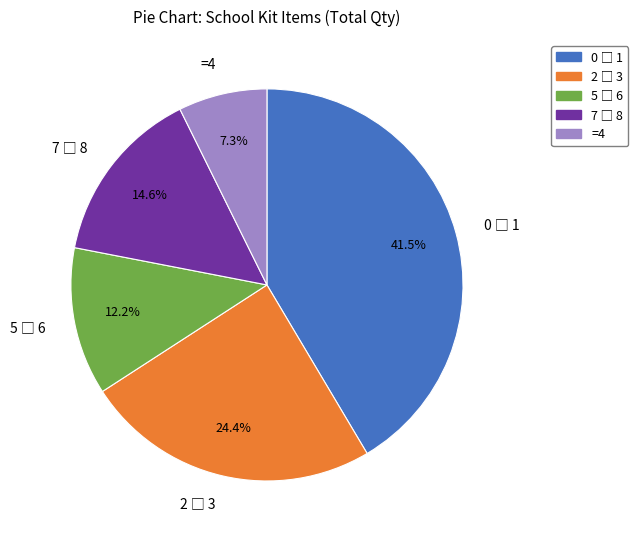

How many slices are in this pie chart?

5